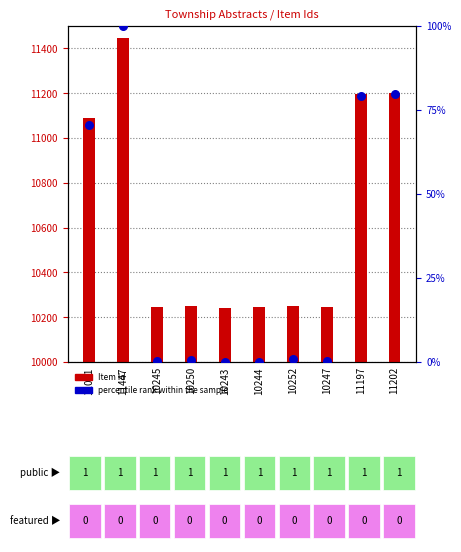

Which series has the widest spread of Y values?

Item Id (count)